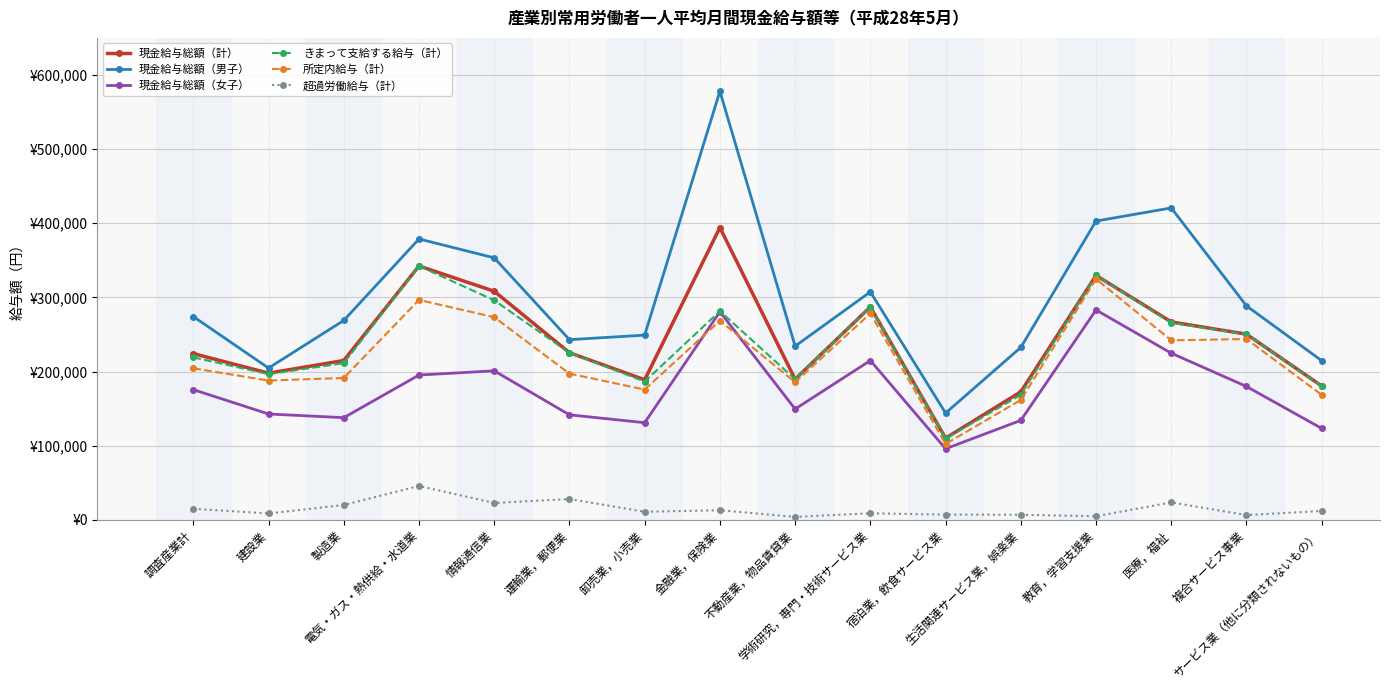

What are all the series names shown in the legend?

現金給与総額（計）, 現金給与総額（男子）, 現金給与総額（女子）, きまって支給する給与（計）, 所定内給与（計）, 超過労働給与（計）